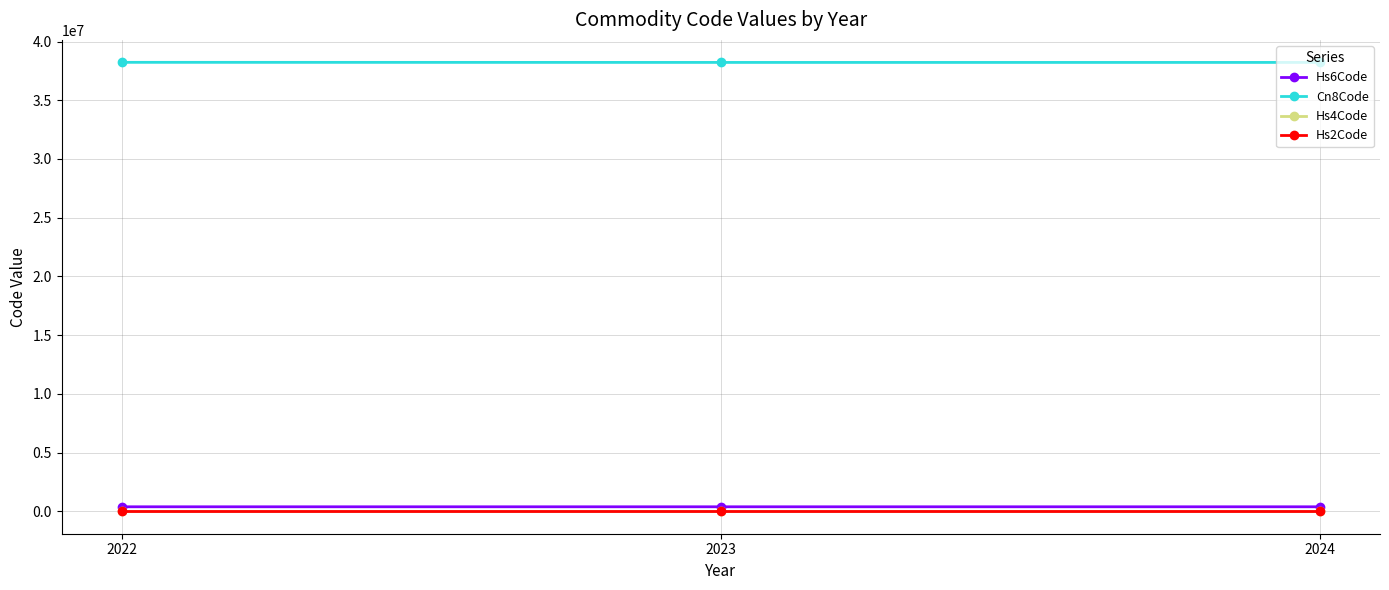

True or false: Hs2Code has a value of 38 at 2023.

True